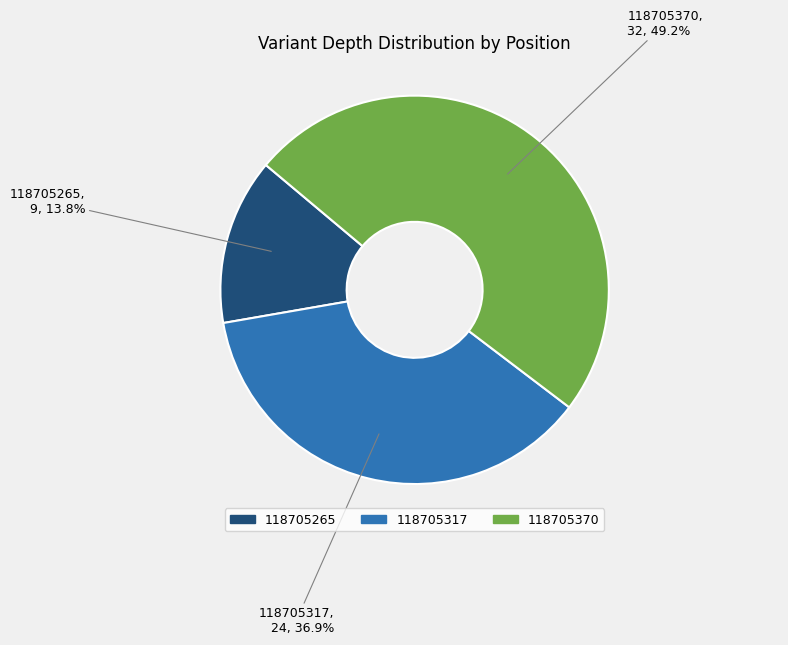

The 118705317 slice represents 51% of the pie. True or false?

False